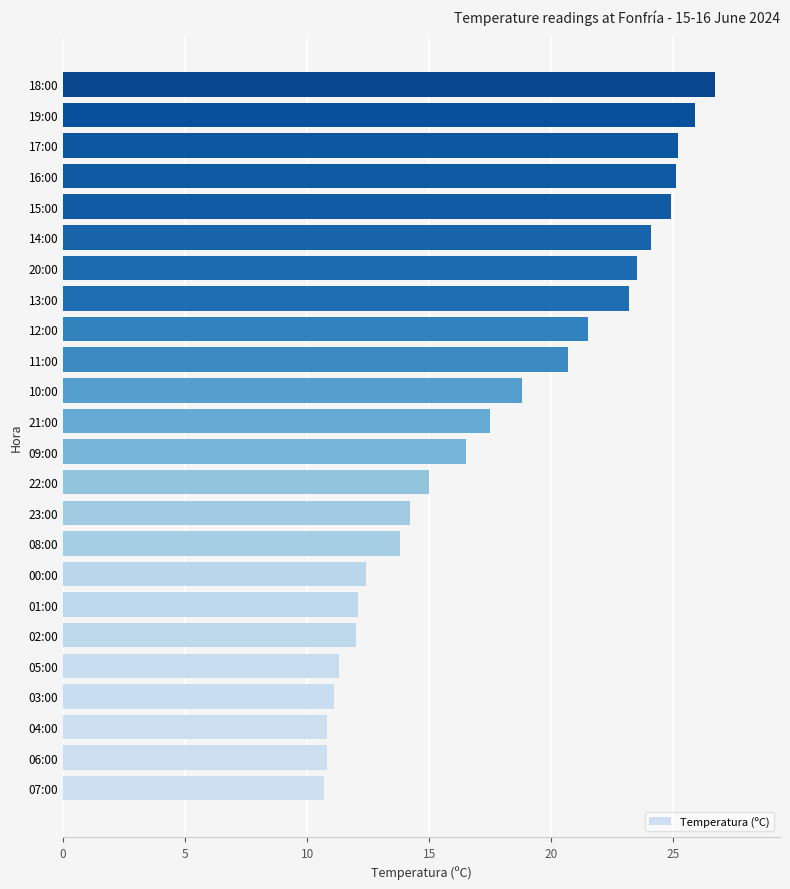

True or false: the data shows 25.9 at 19:00.

True